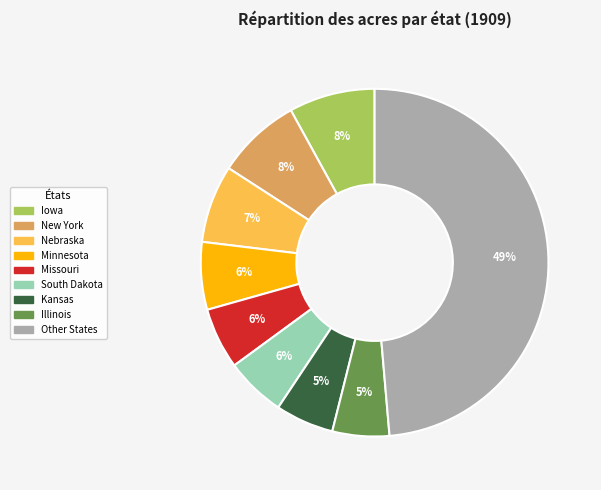

Does any single category account for the majority?

No